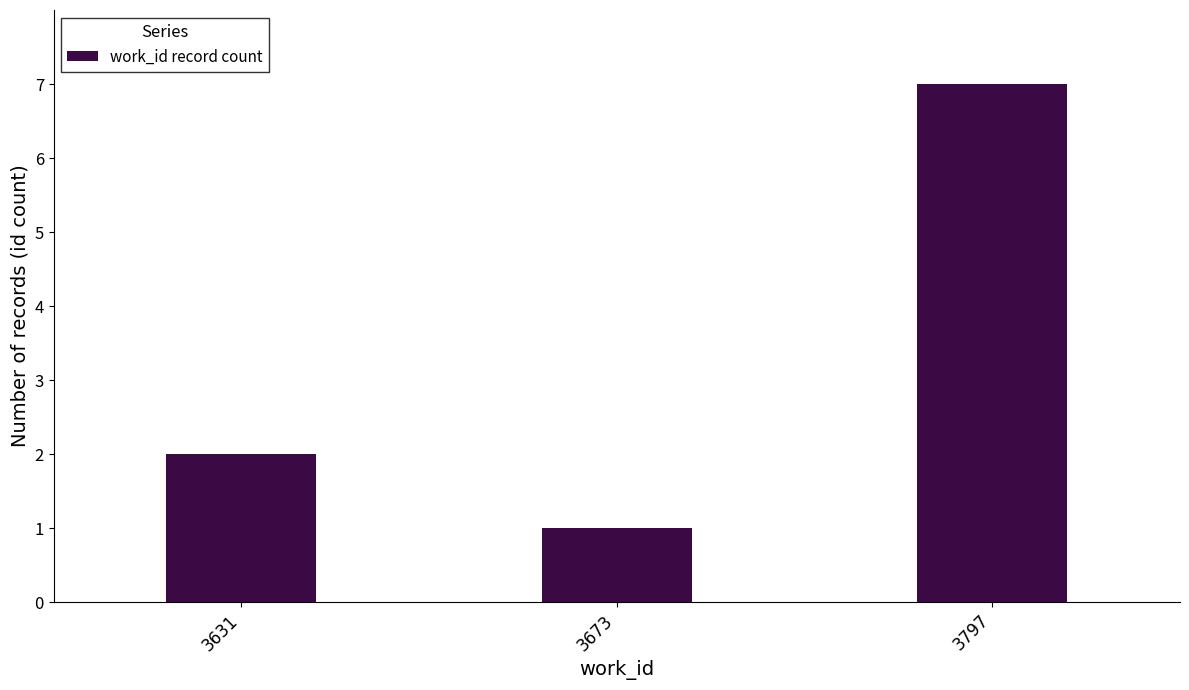

What is the approximate value at 3797?

7